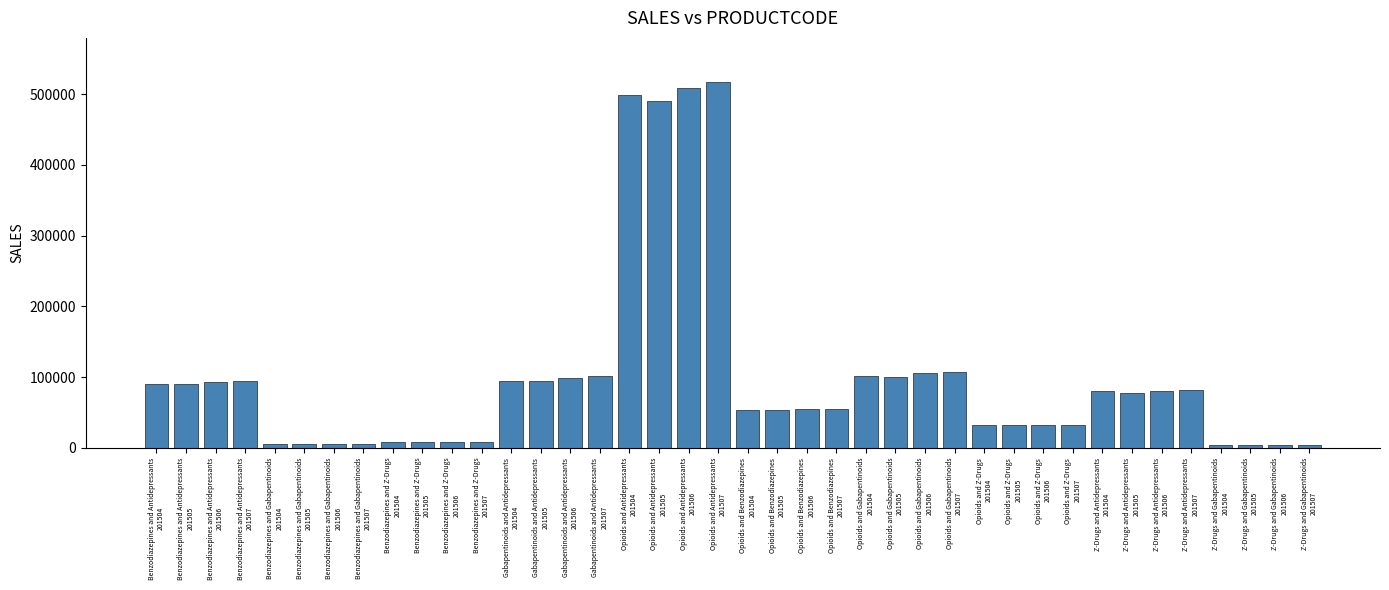

What is the value of the 34th bar from the left?

77840